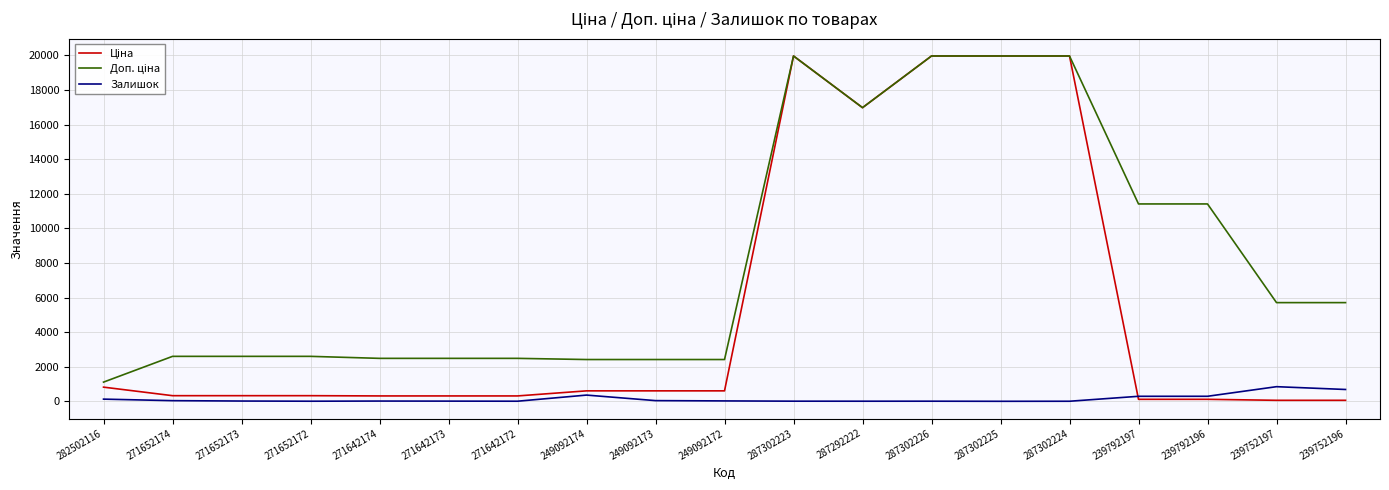

The Залишок series shows 290.0 at 239792196. True or false?

True